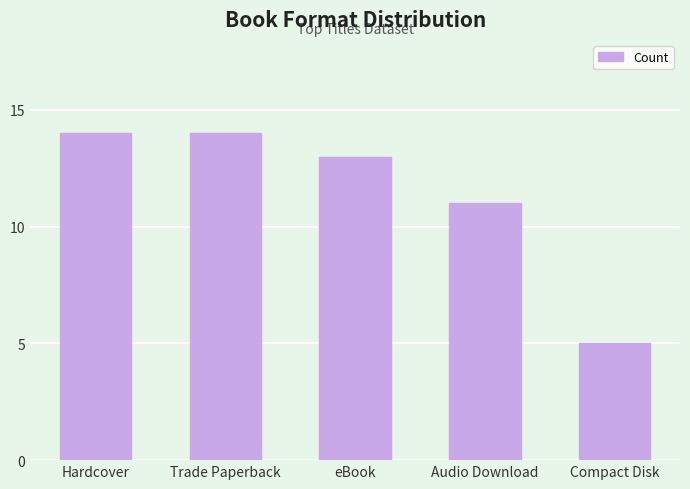

What is the label of the 5th bar from the left?

Compact Disk